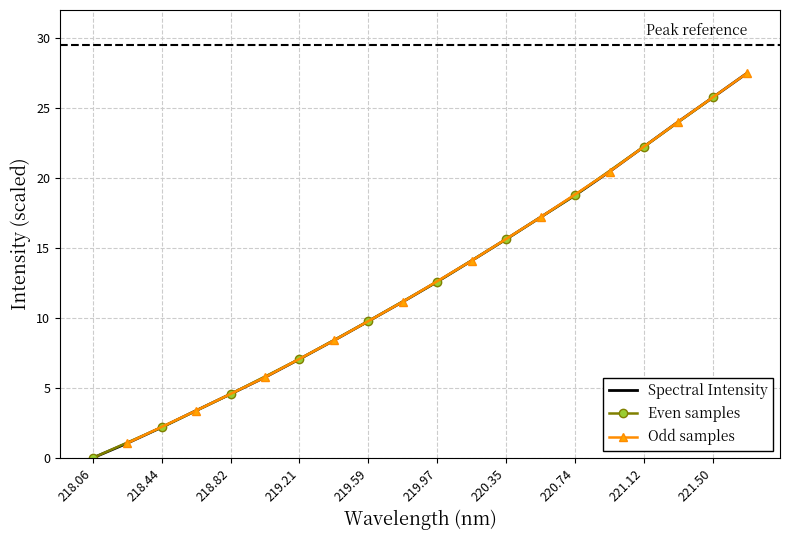

Which category has the lowest value across all series?

218.06